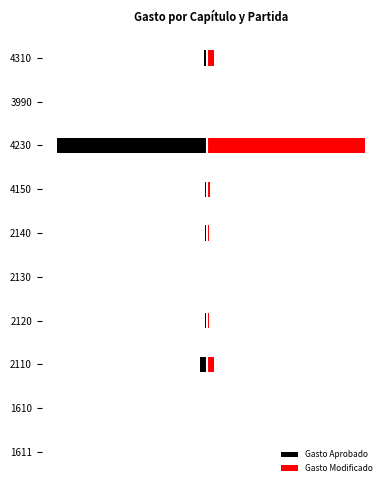

Is it true that Gasto Aprobado equals -0.0 at 4310?

False